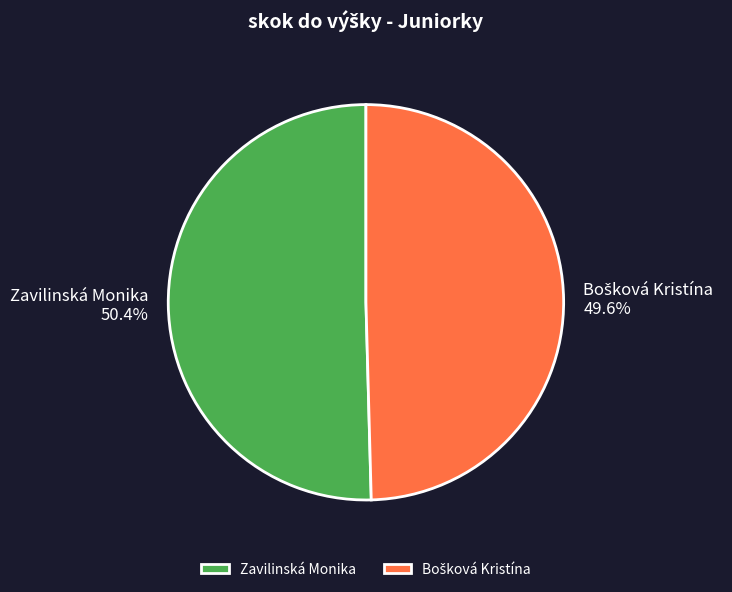

What is the largest slice in the pie chart?

Zavilinská Monika